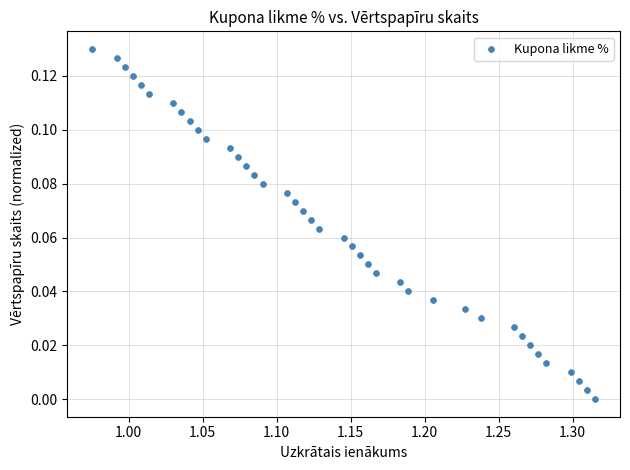

What is the range of X values (max minus min)?

0.3